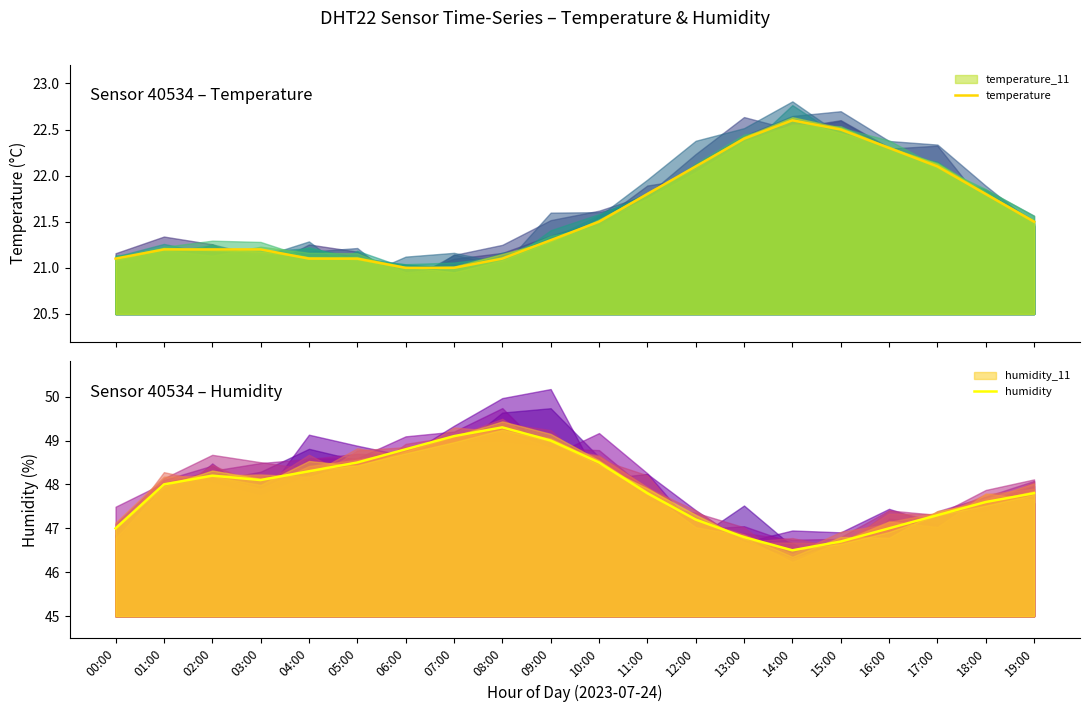

Which category has the highest value across all series?

08:00